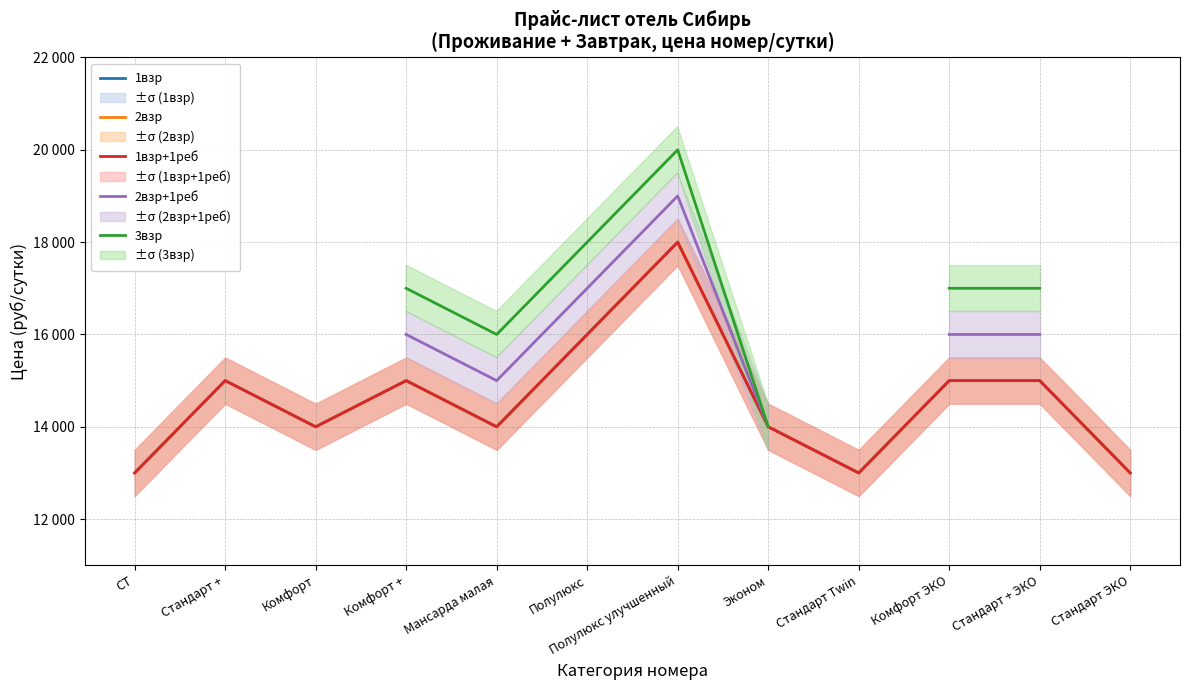

True or false: 3взр has more than 1 points higher than both neighbors.

False